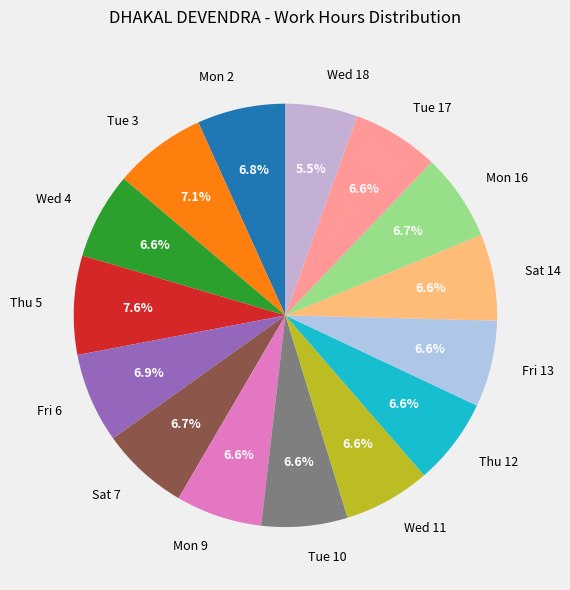

True or false: Tue 3 accounts for 1% of the total.

False